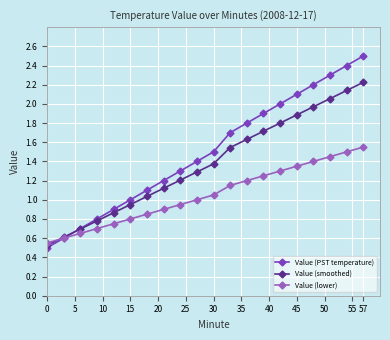

True or false: Value (PST temperature) has more than 0 interior local peaks.

False